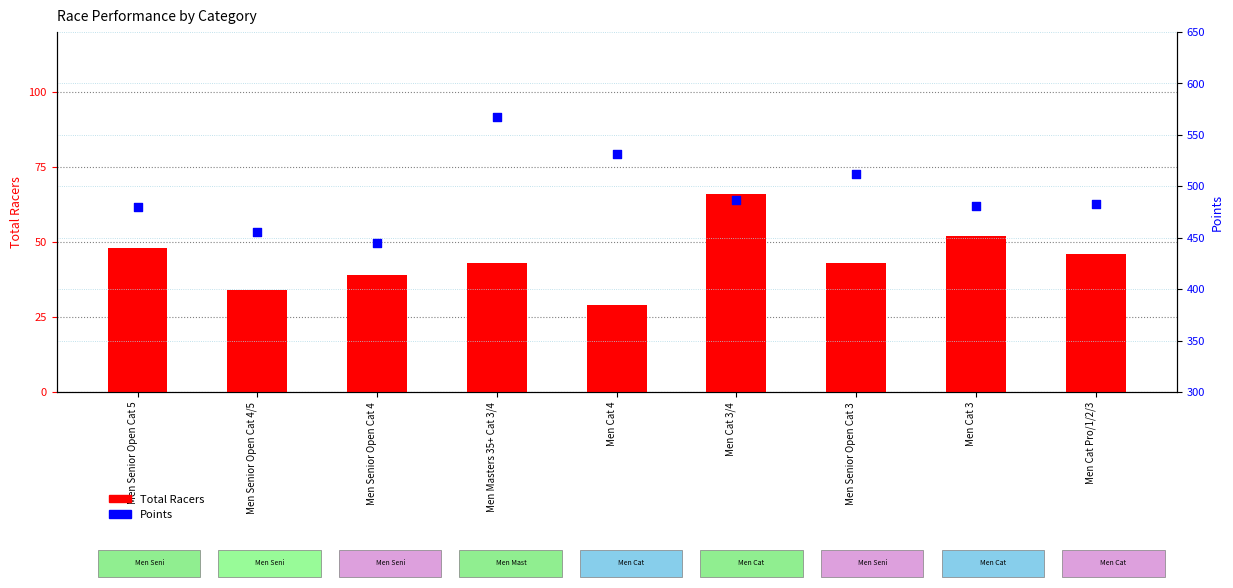

Which series reaches the maximum Y coordinate?

Points